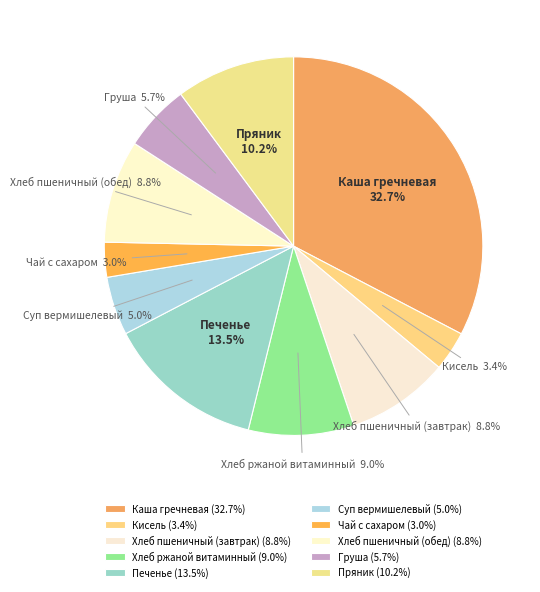

What is the total percentage of Хлеб ржаной витаминный and Кисель?

12.4%